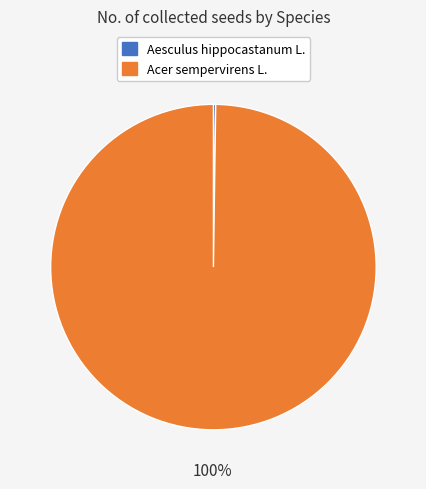

To the nearest percent, what percentage of the pie is Acer sempervirens L.?

100%